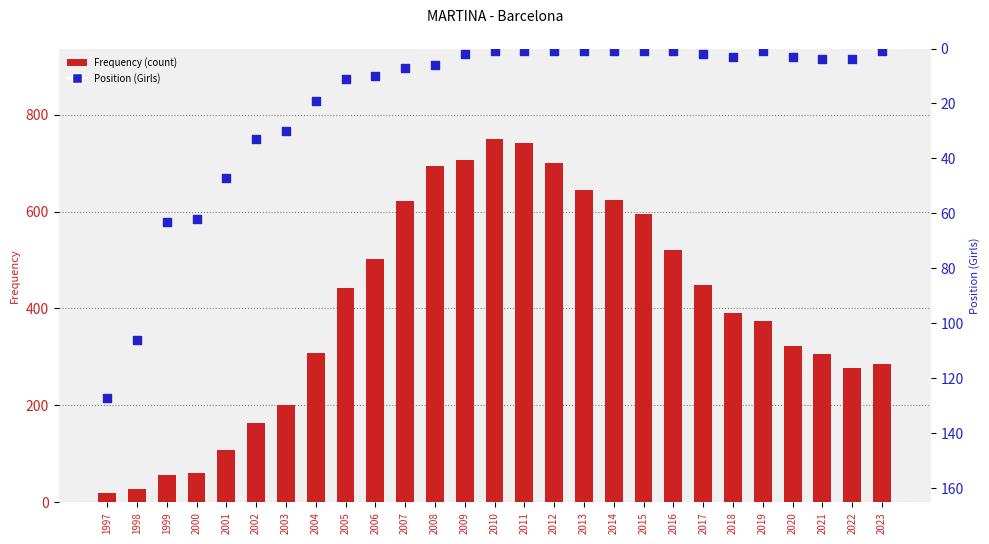

Is the value of Frequency (count) at 1998 greater than the value of Position (Girls) at 2005?

Yes